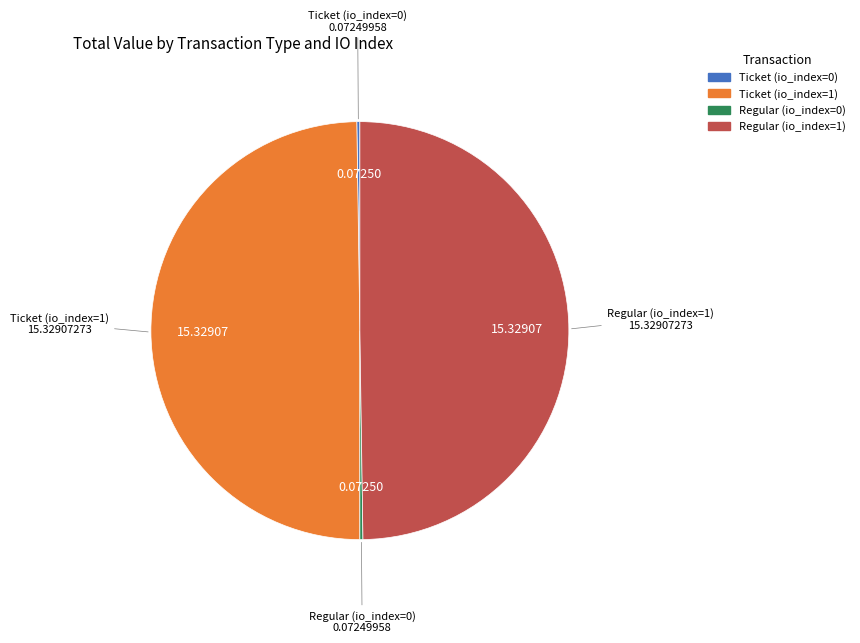

Which slice is the largest?

Ticket (io_index=1)